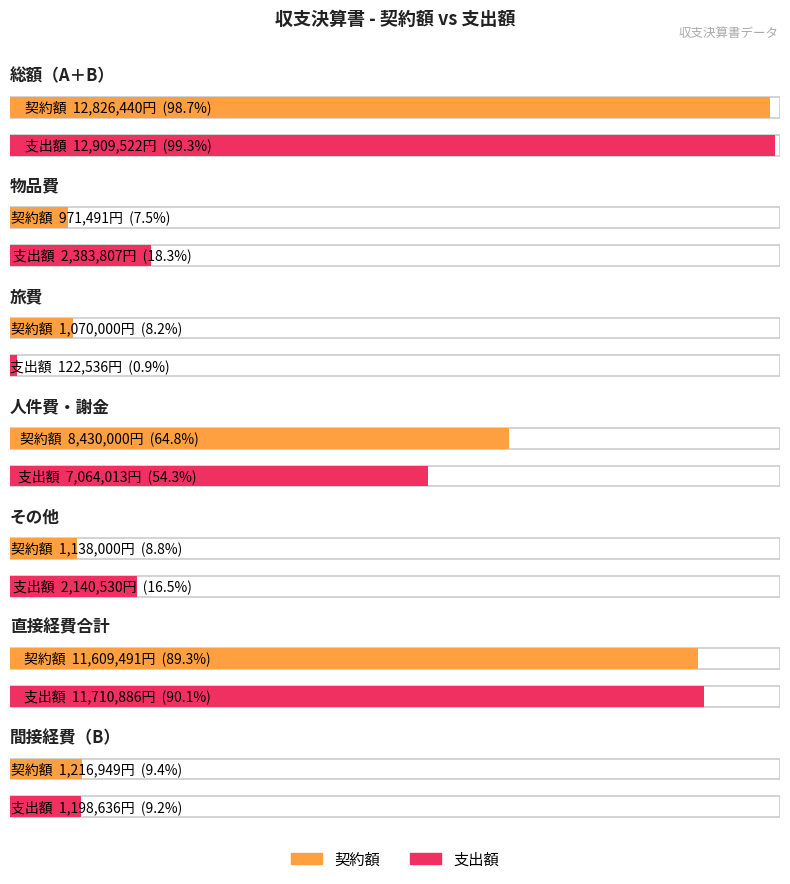

The 契約額 series shows 455288 at 間接経費（B）. True or false?

False